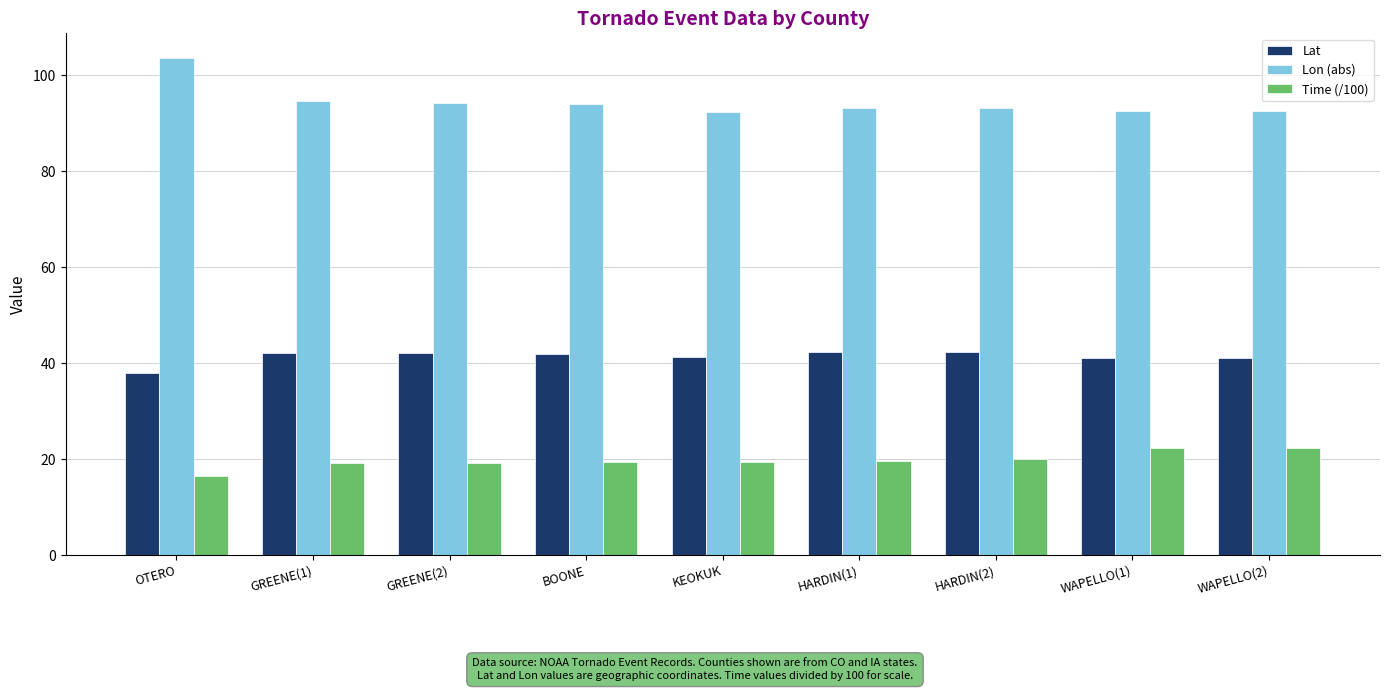

What is the sum of all Time (/100) values?

177.7